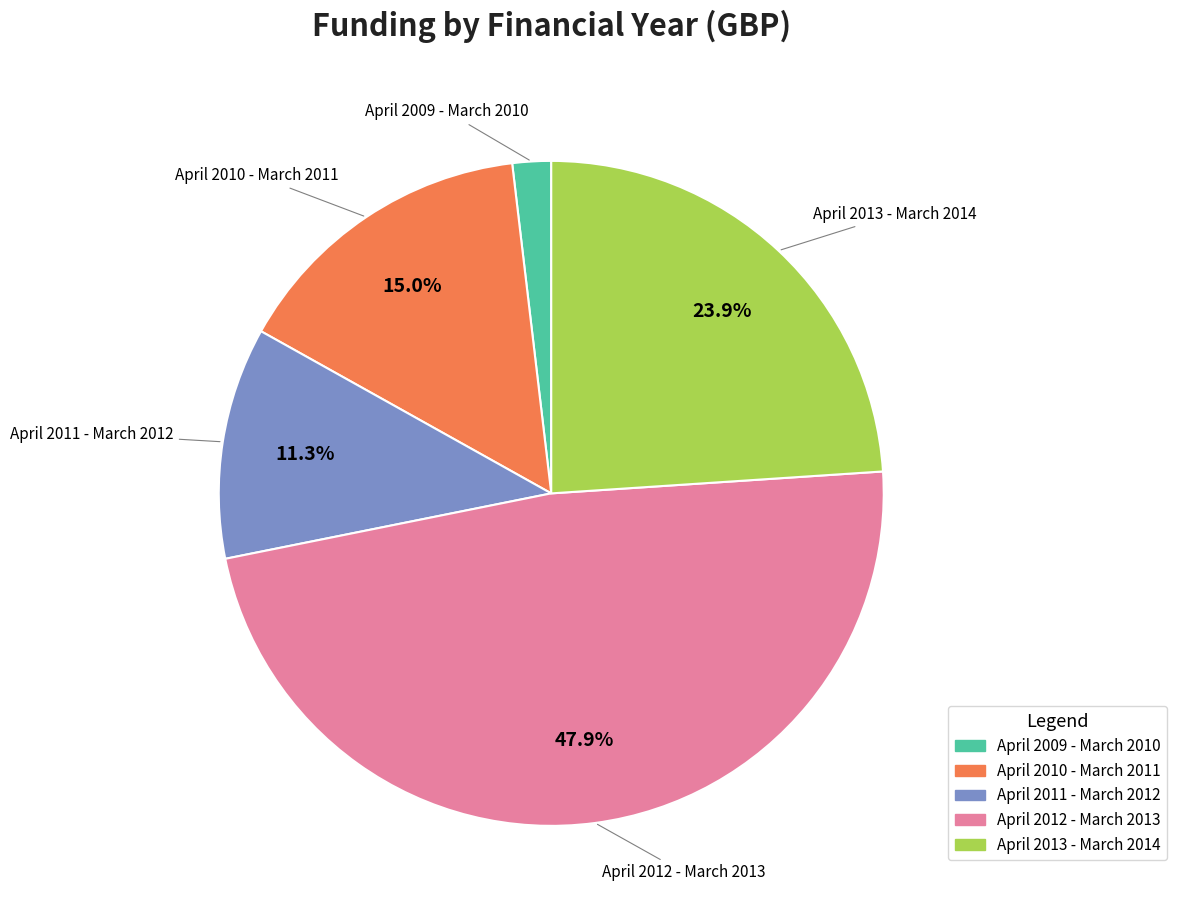

Is the sum of April 2010 - March 2011 and April 2012 - March 2013 greater than half?

Yes